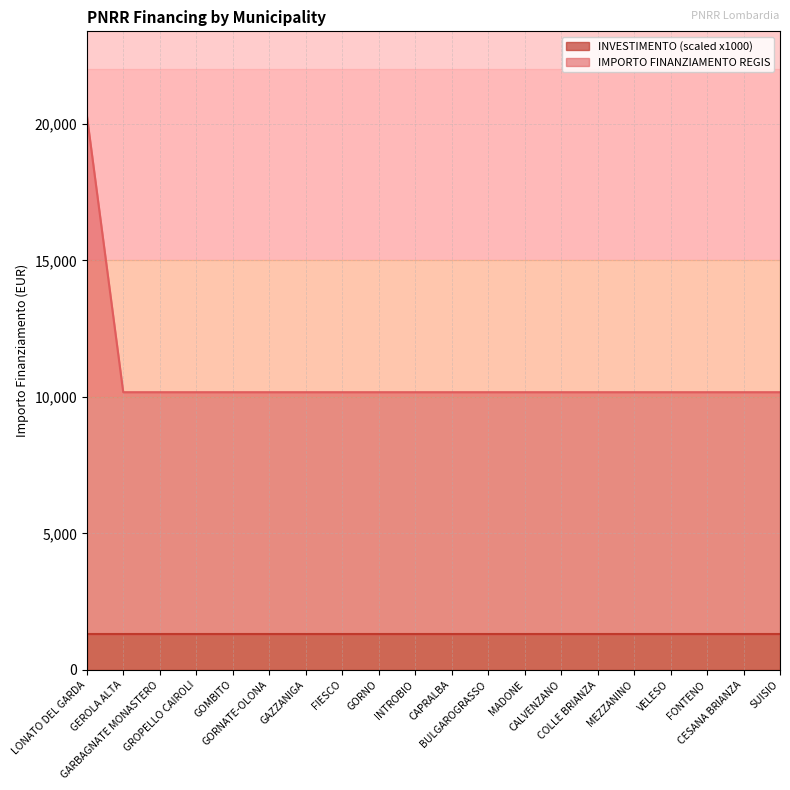

Reading left to right, transcribe all the data shown in this chart.

20344	10172	10172	10172	10172	10172	10172	10172	10172	10172	10172	10172	10172	10172	10172	10172	10172	10172	10172	10172